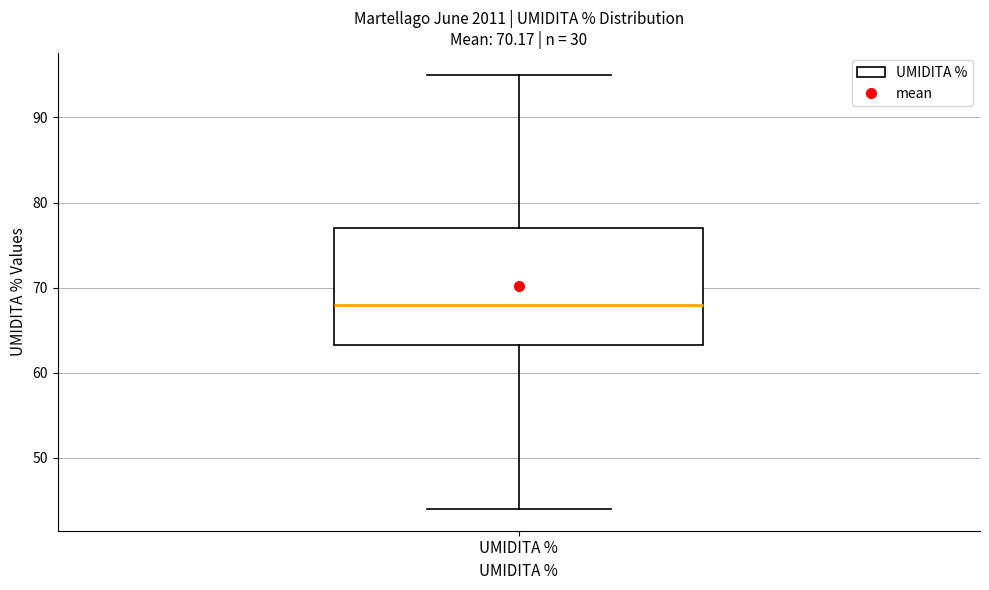

Read this box plot against the y-axis: the position of the median line, the range covered by the box, and the ends of both whiskers. The values are not printed on the chart, so give them approximately, as read against the axis.

median 68, box 63 to 77, whiskers 44 to 95